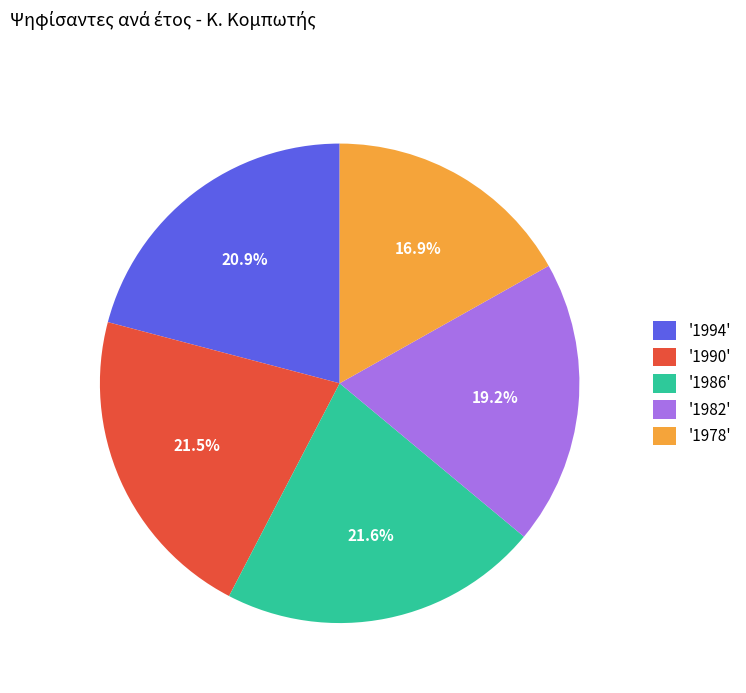

Which slice is the smallest?

'1978'